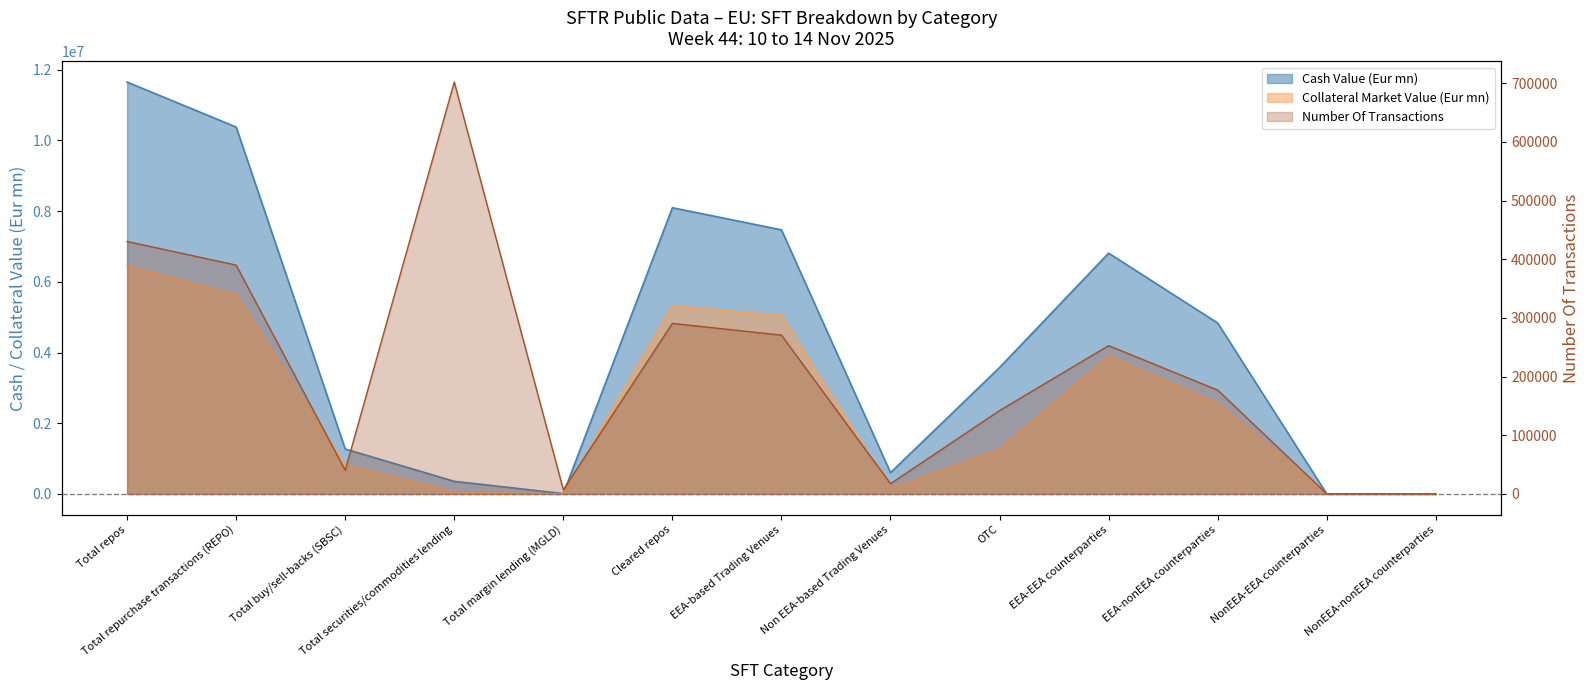

What is the difference between the Number Of Transactions values at Total securities/commodities lending and Total repos?

271699.0